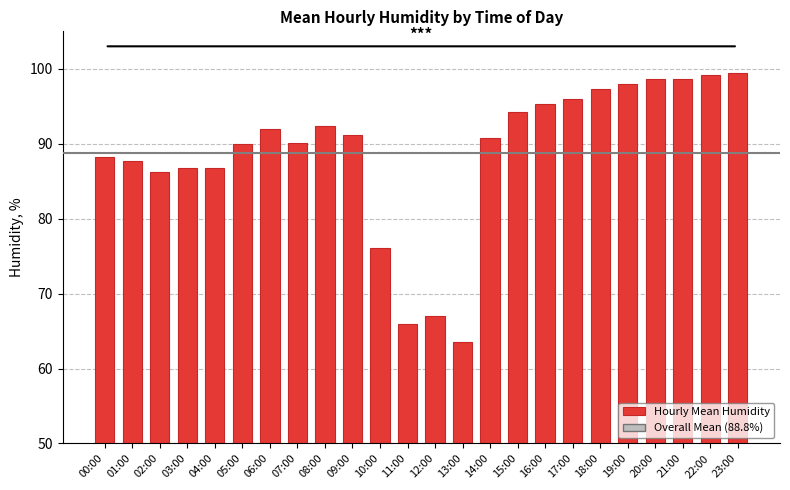

What is the change in value from 19:00 to 21:00?

+0.7